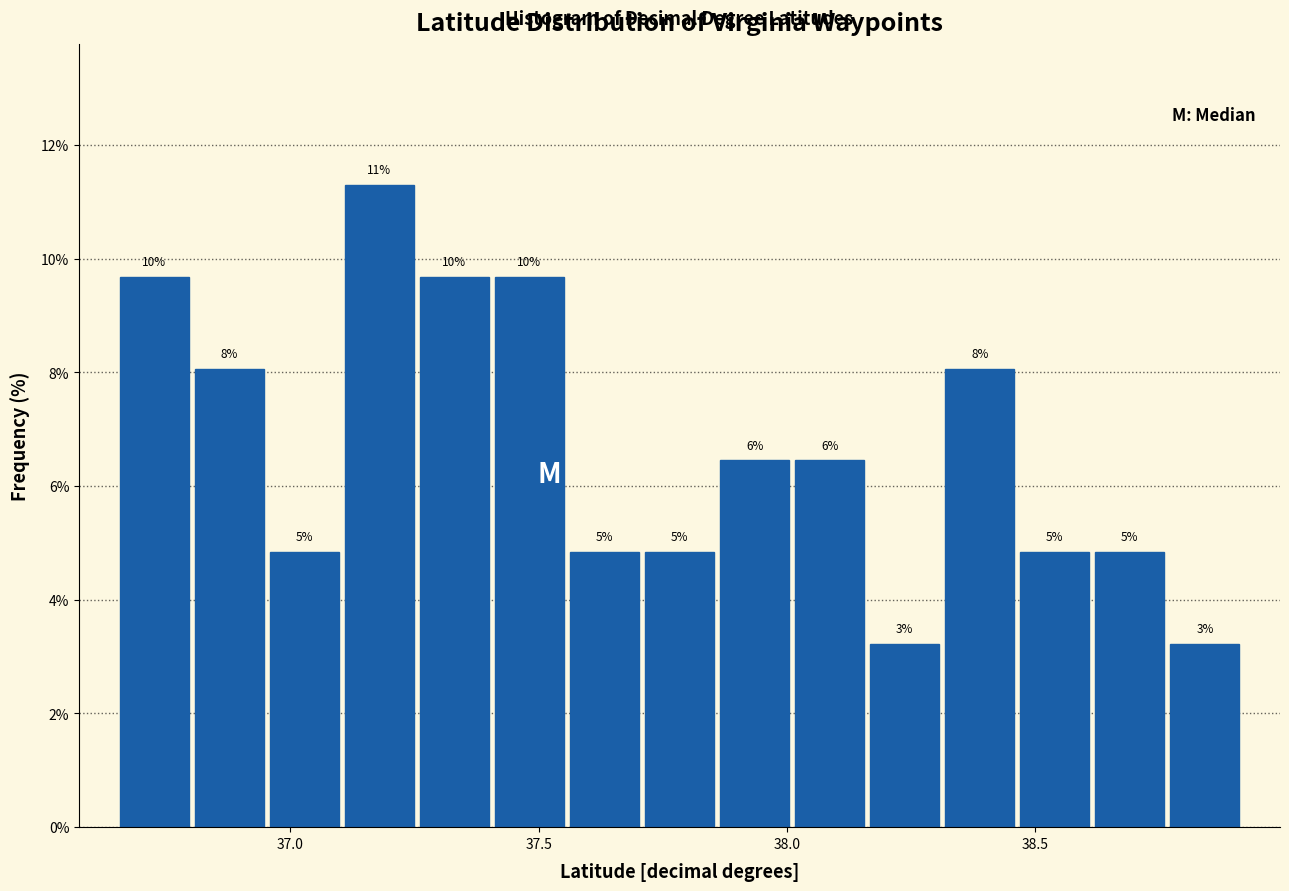

Read against the x-axis, roughly where is the centre of the tallest bar?

37.20